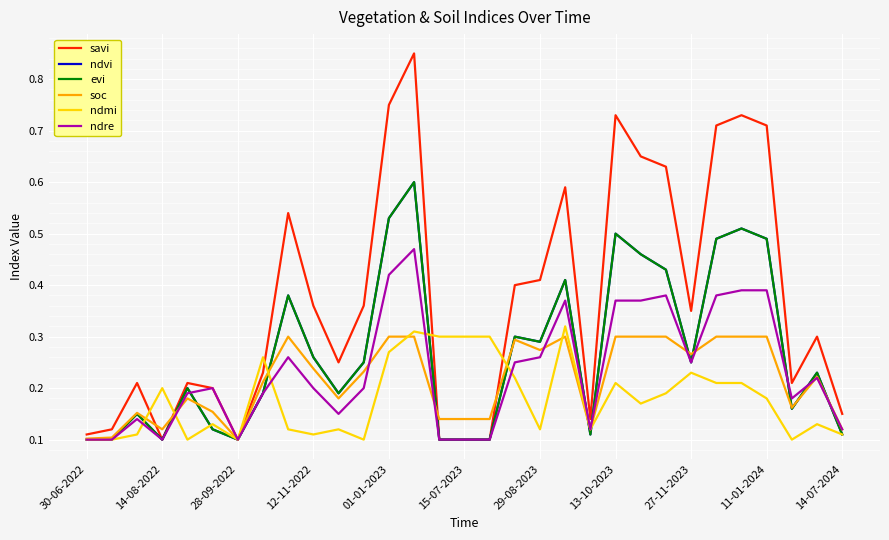

Which series ends up on top after the final intersection of ndre and ndmi?

ndre